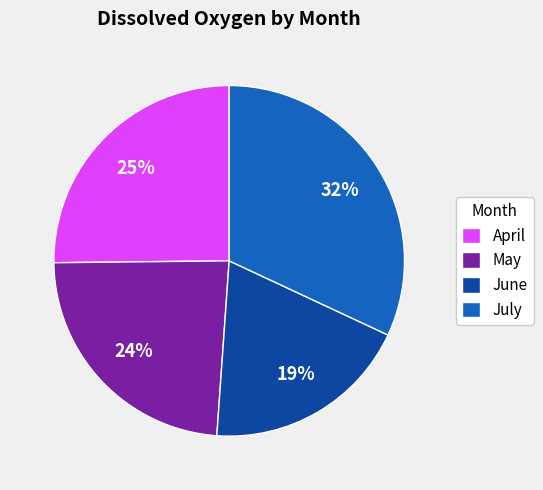

To the nearest percent, what is the difference between the largest and smallest slice percentages?

13%